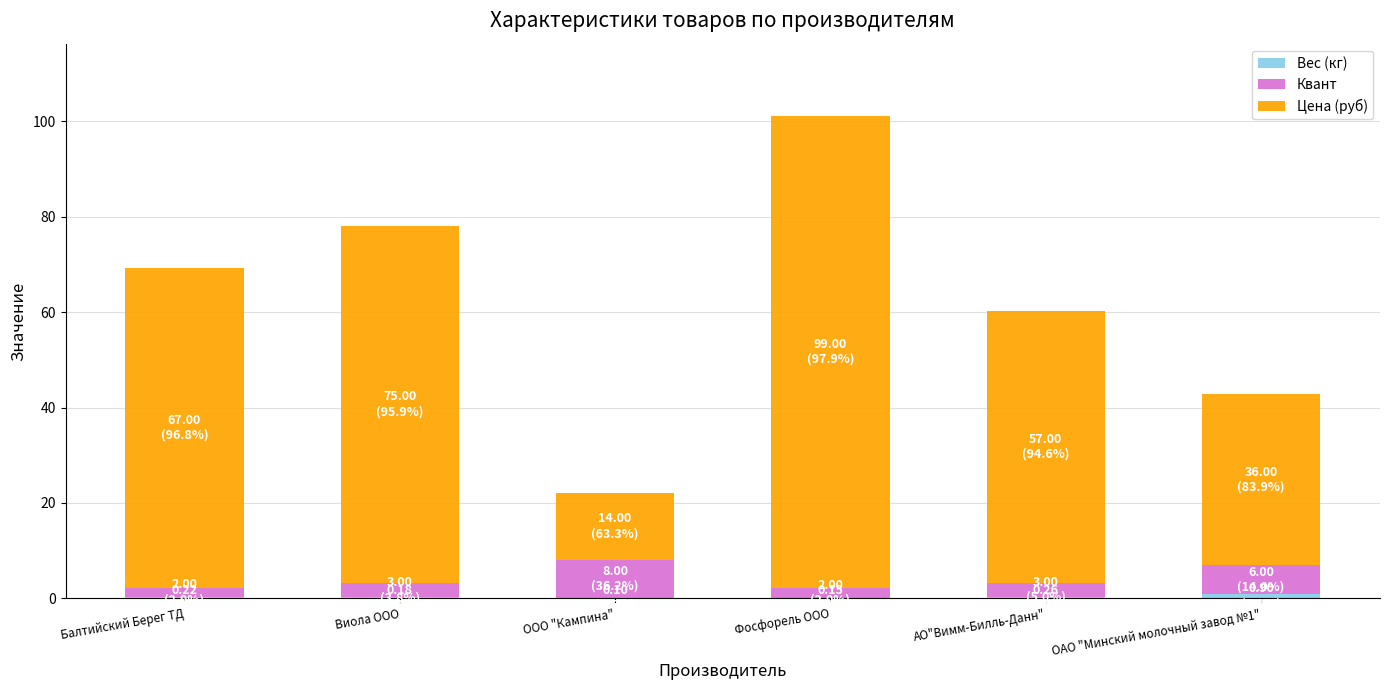

At which category is the sum across all series the highest?

Фосфорель ООО